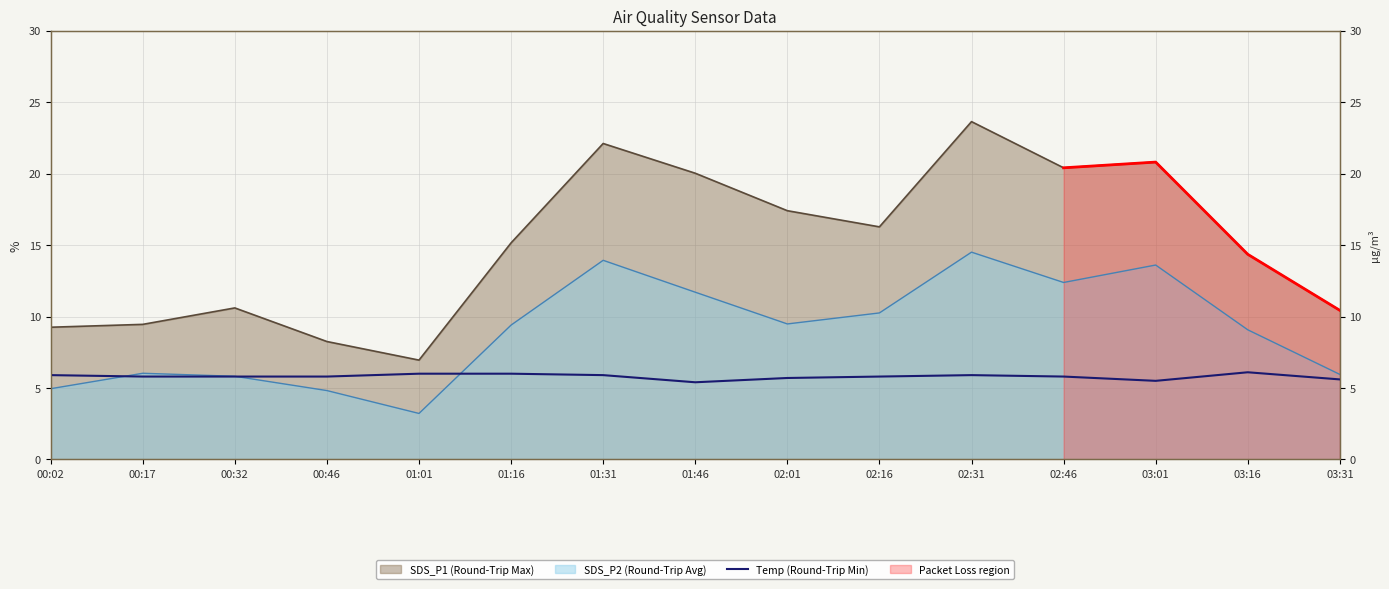

Is it true that the value at 02:16 is 7.7?

False